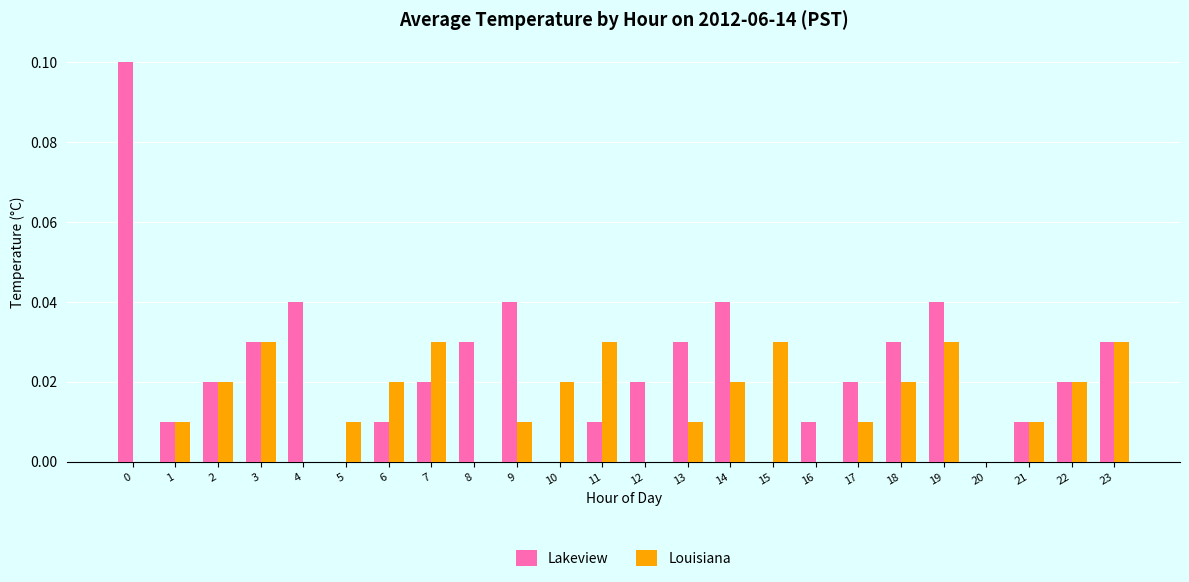

Are the bars horizontal?

No